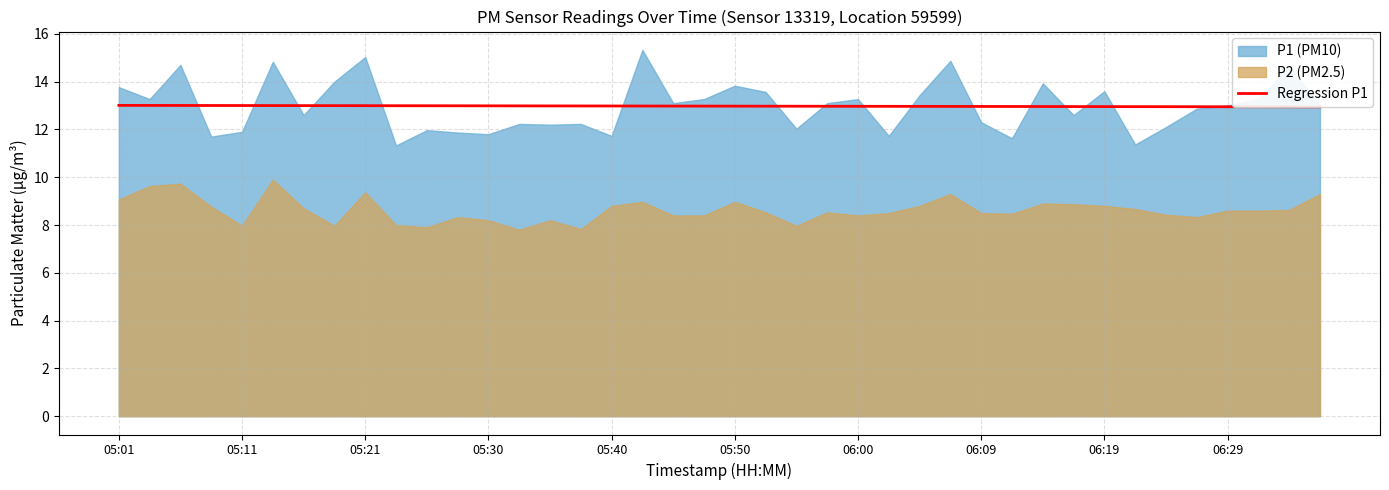

What is the maximum value for Regression P1?

13.0